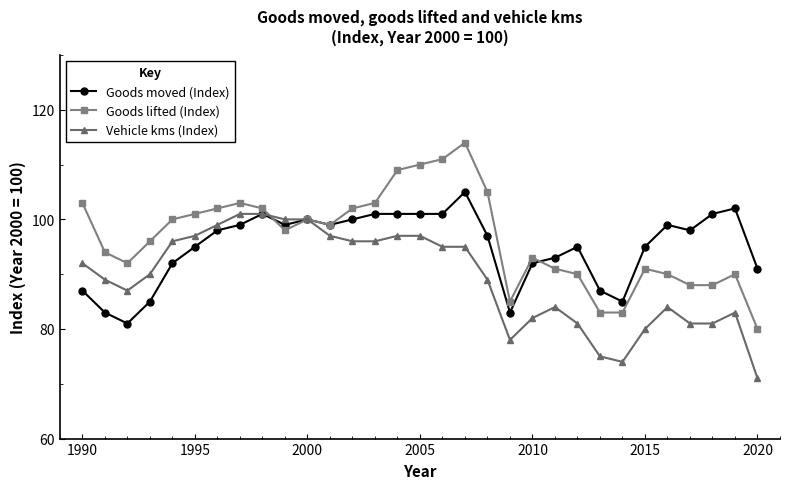

In Goods lifted (Index), how many points are higher than both neighbors (excluding endpoints)?

6